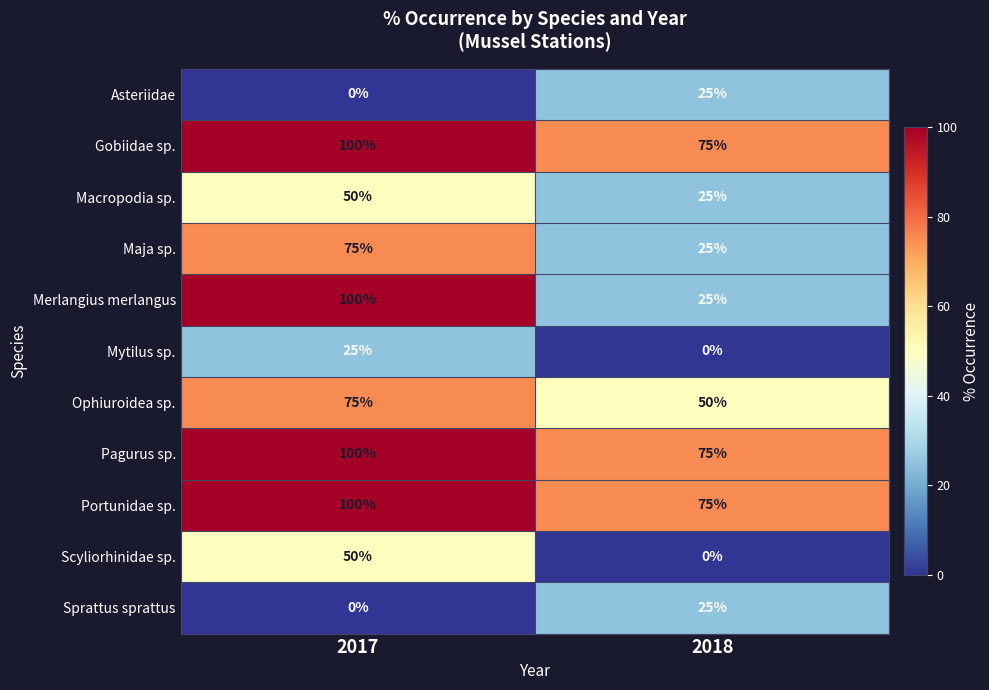

What is the difference between the Merlangius merlangus values at 2018 and 2017?

75